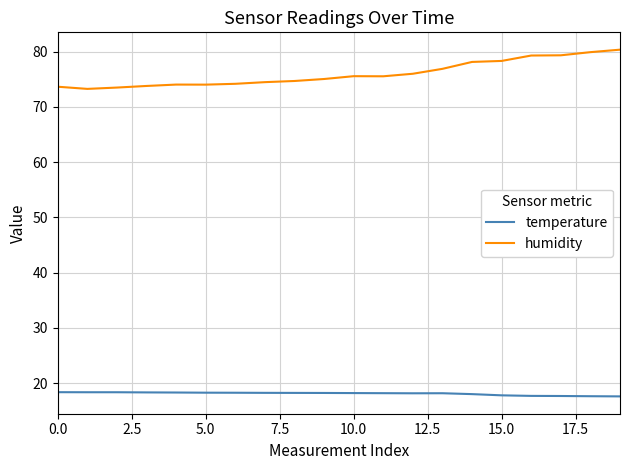

What is the maximum value for temperature?

18.4